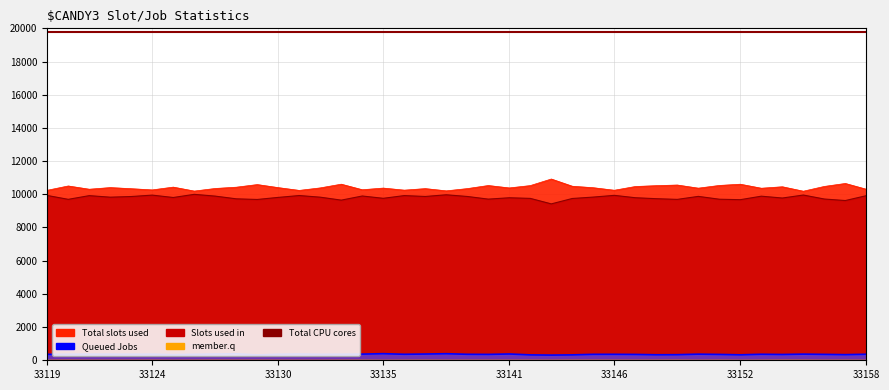

Between 33148 and 33139, which is larger?

33148